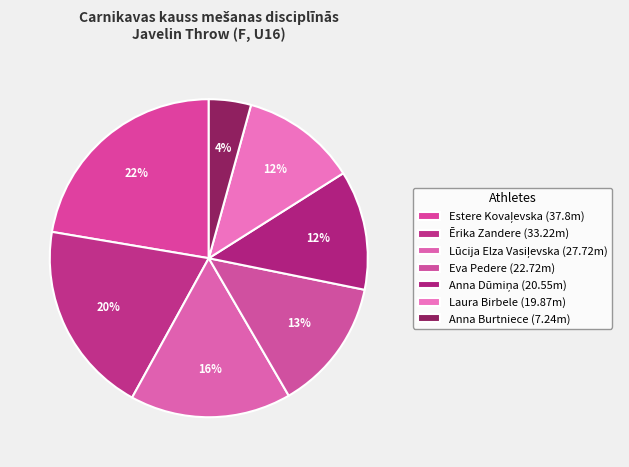

Rank the categories by value from lowest to highest.

Anna Burtniece, Laura Birbele, Anna Dūmiņa, Eva Pedere, Lūcija Elza Vasiļevska, Ērika Zandere, Estere Kovaļevska